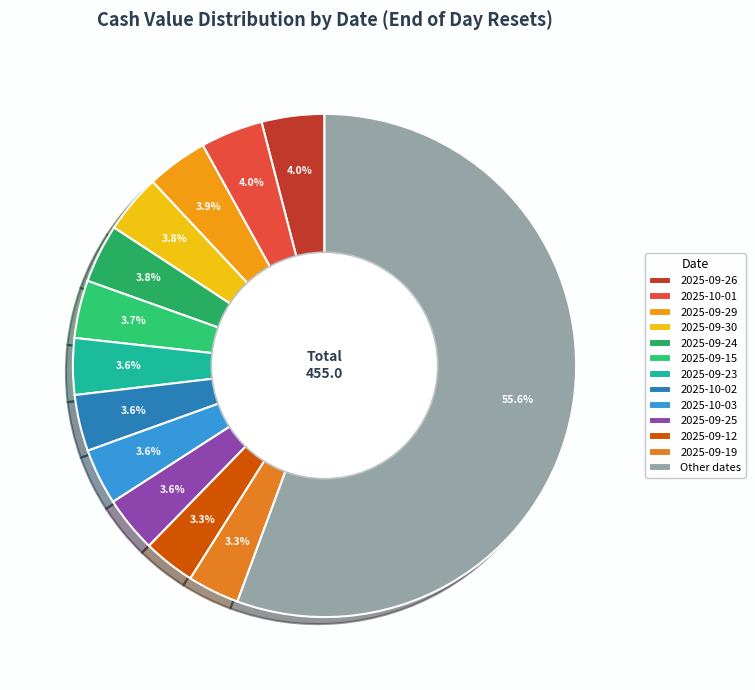

How many slices are in this pie chart?

13